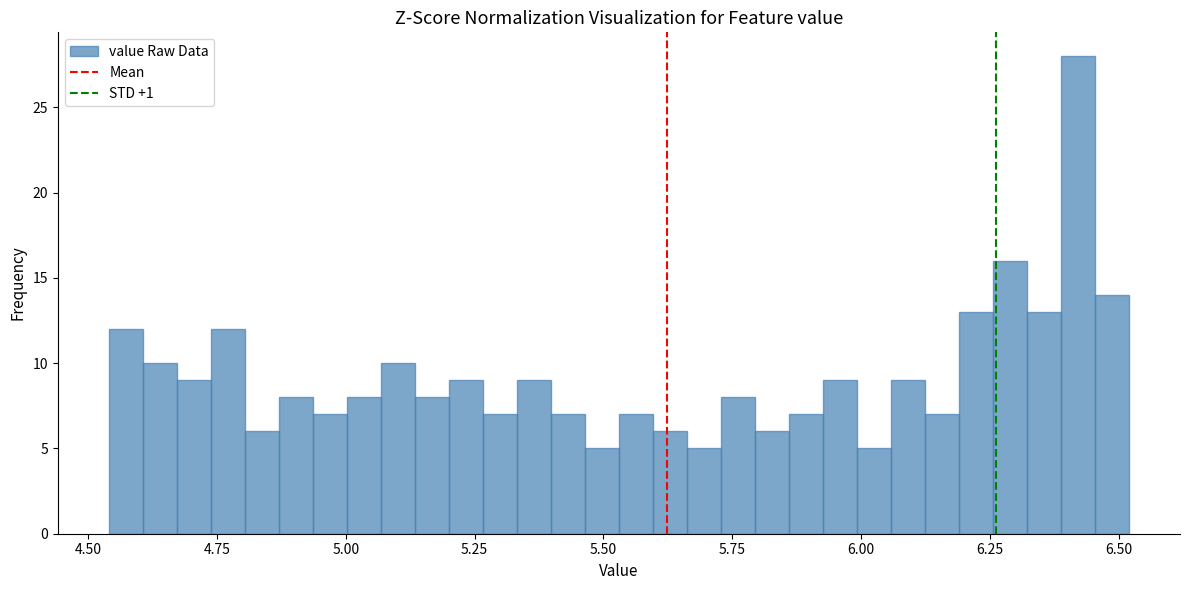

Around what value on the x-axis is the tallest bar? Give the approximate position of its centre, as read against the axis.

6.40